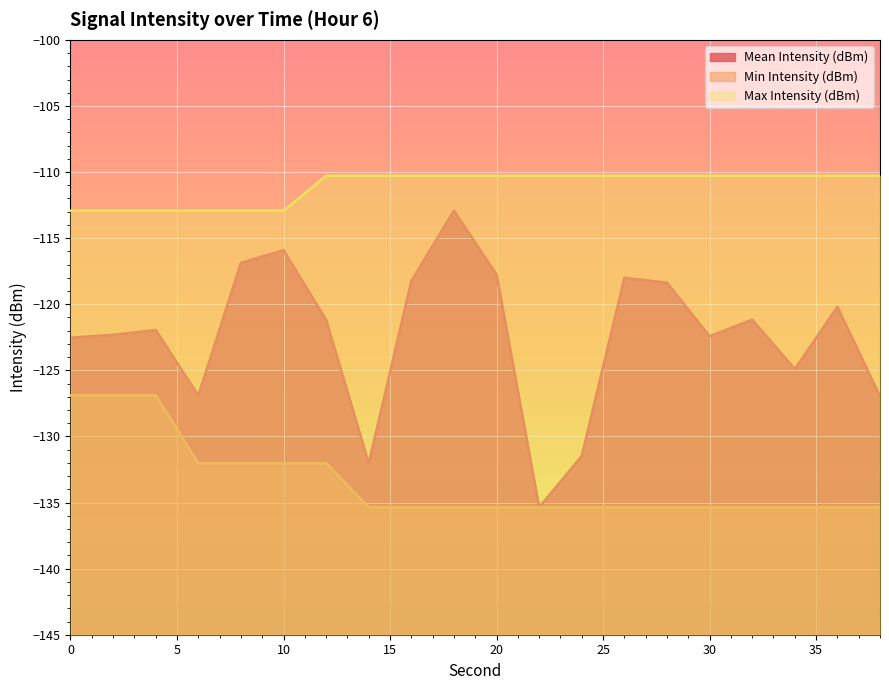

Rank the series by their maximum value, from lowest to highest.

Min Intensity (dBm), Mean Intensity (dBm), Max Intensity (dBm)